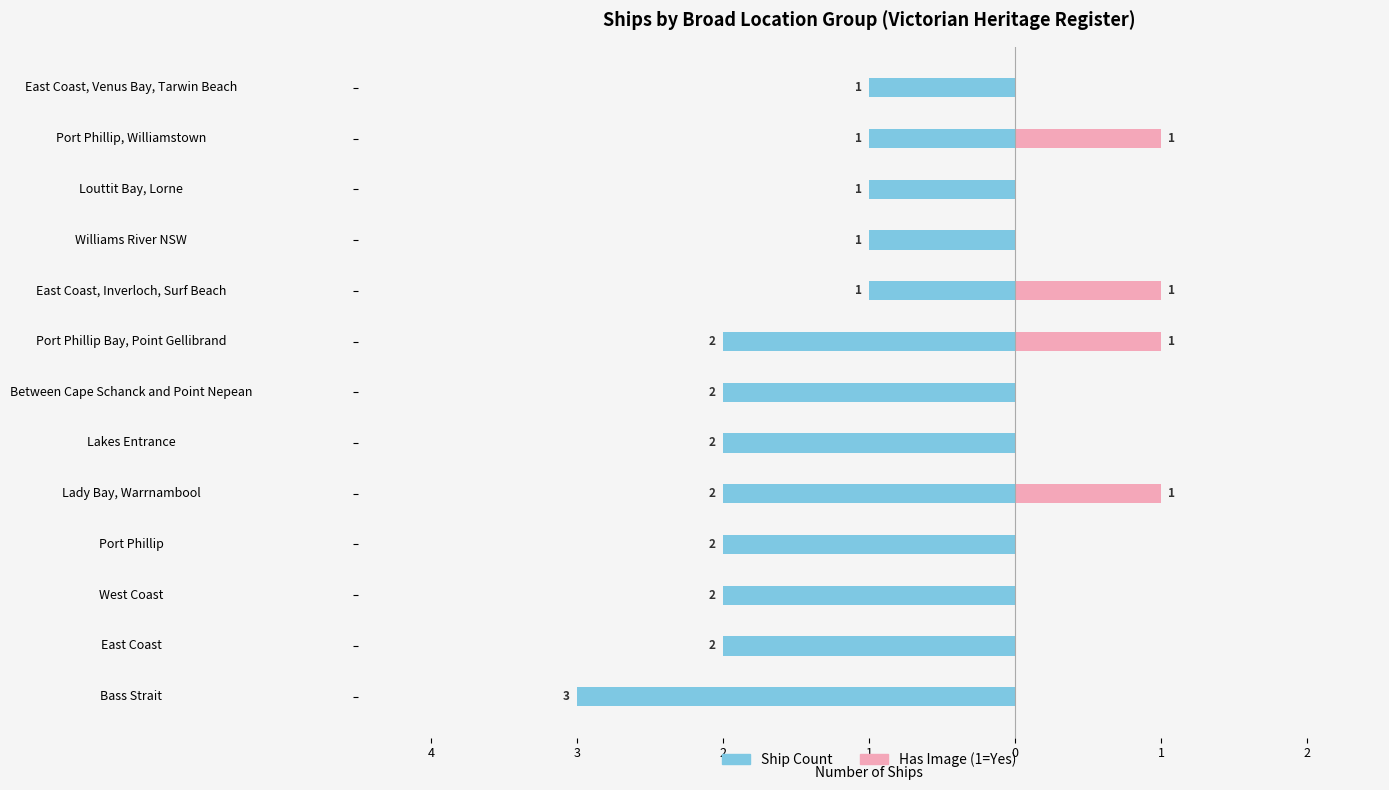

At Port Phillip, list the series in order from largest to smallest.

Has Image (1=Yes), Ship Count